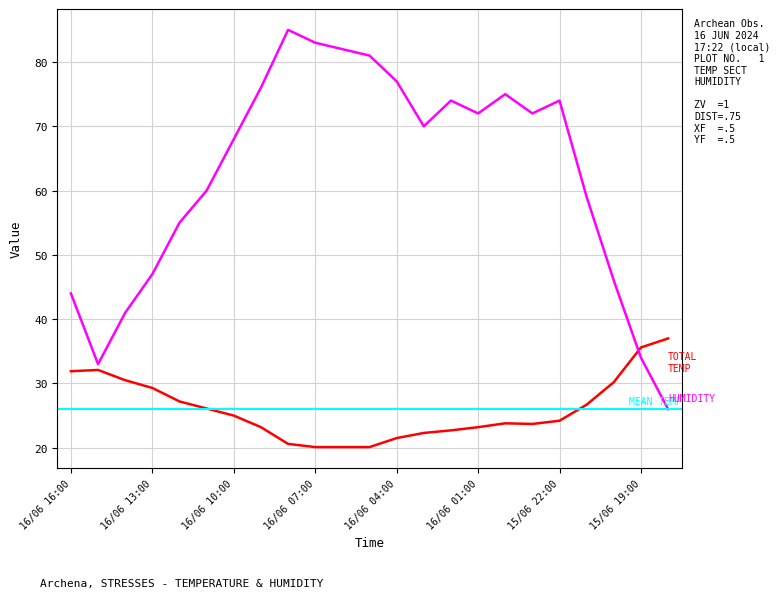

Between 16/06 10:00 and 16/06 15:00, which is larger?

16/06 15:00